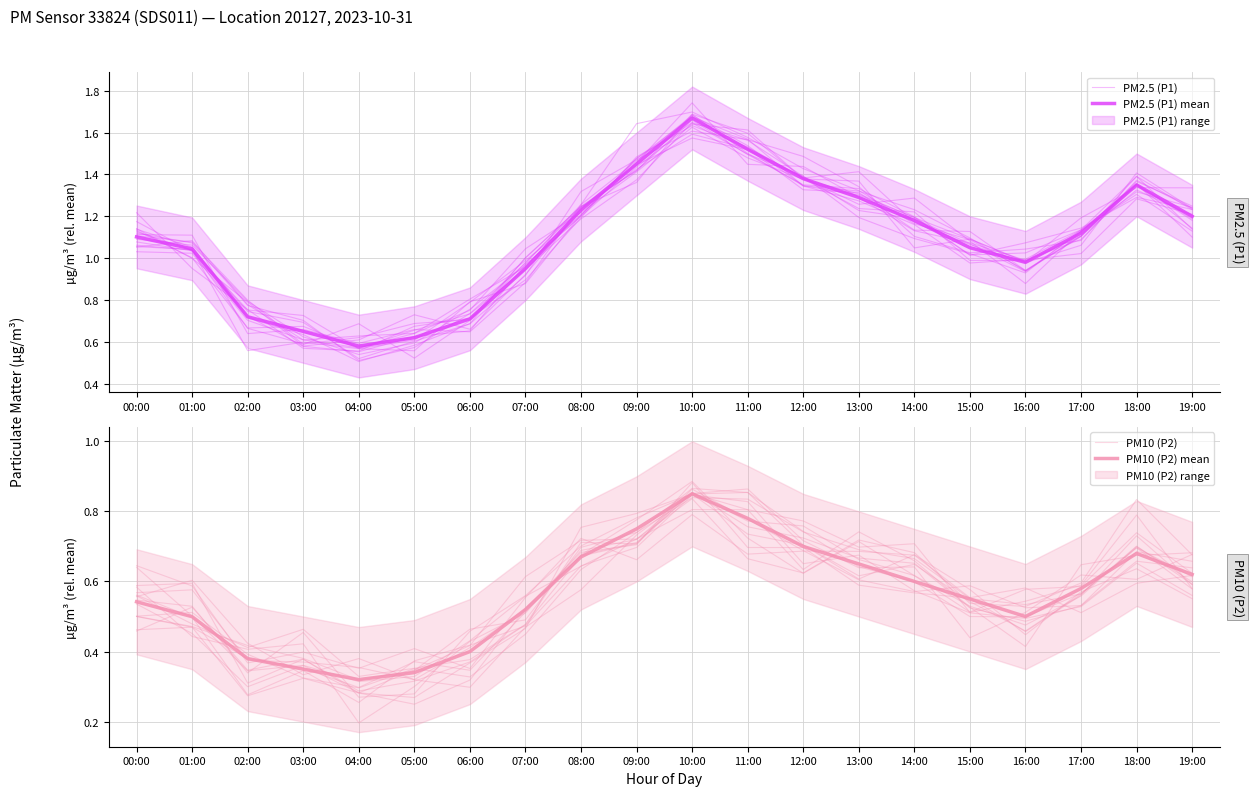

Reading left to right, list all the values displayed in this chart.

PM2.5 (P1): 1.1	1.0	0.8	0.7	0.6	0.6	0.8	1.0	1.2	1.5	1.6	1.5	1.4	1.2	1.1	1.0	0.9	1.1	1.3	1.1
PM2.5 (P1) mean: 1.1	1.0	0.7	0.7	0.6	0.6	0.7	0.9	1.2	1.4	1.7	1.5	1.4	1.3	1.2	1.1	1.0	1.1	1.4	1.2
PM10 (P2): 0.5	0.5	0.4	0.4	0.3	0.3	0.5	0.5	0.7	0.7	0.8	0.8	0.7	0.7	0.7	0.6	0.5	0.6	0.7	0.6
PM10 (P2) mean: 0.5	0.5	0.4	0.3	0.3	0.3	0.4	0.5	0.7	0.8	0.8	0.8	0.7	0.7	0.6	0.6	0.5	0.6	0.7	0.6